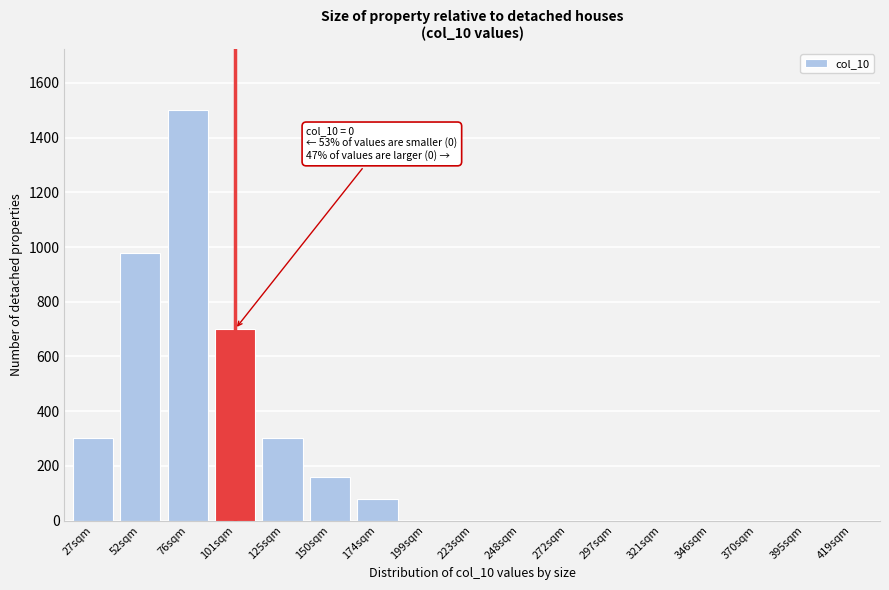

Reading left to right, transcribe all the data shown in this chart.

27sqm=300	52sqm=980	76sqm=1500	101sqm=700	125sqm=300	150sqm=160	174sqm=80	199sqm=0	223sqm=0	248sqm=0	272sqm=0	297sqm=0	321sqm=0	346sqm=0	370sqm=0	395sqm=0	419sqm=0